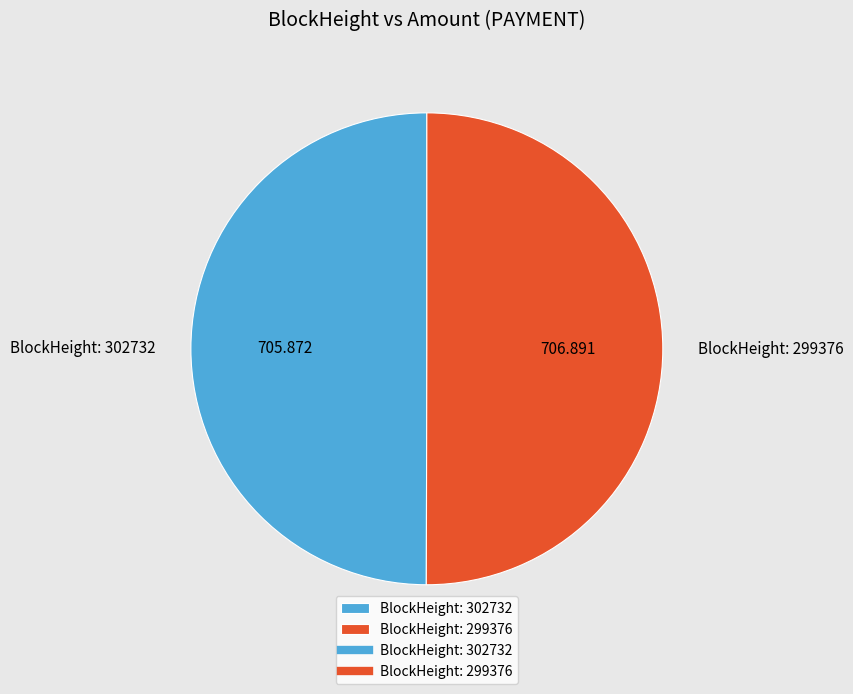

Do BlockHeight: 302732 and BlockHeight: 299376 together represent more than half of the pie?

Yes